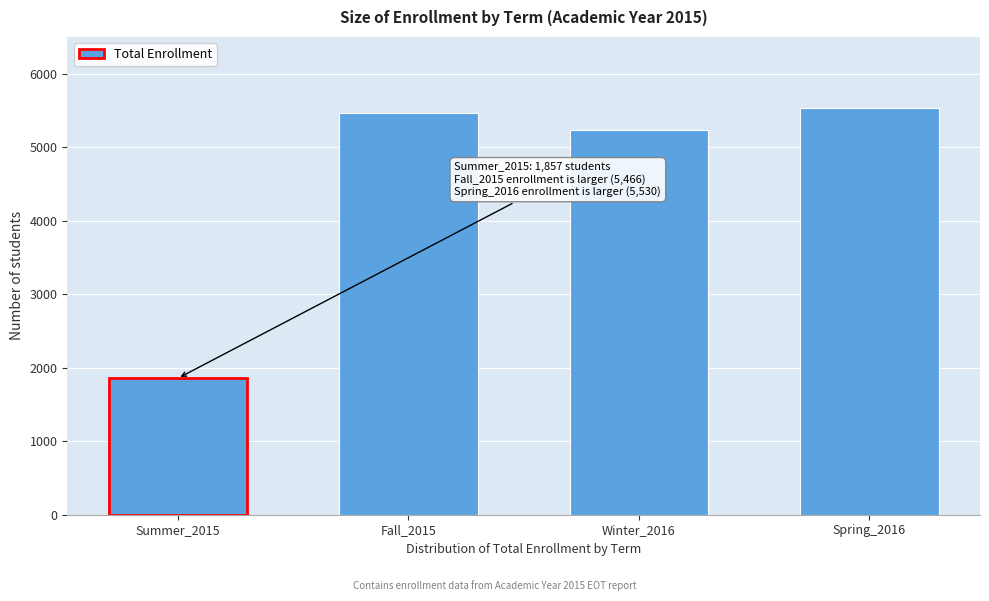

Reading left to right, transcribe all the data shown in this chart.

1857	5466	5237	5530